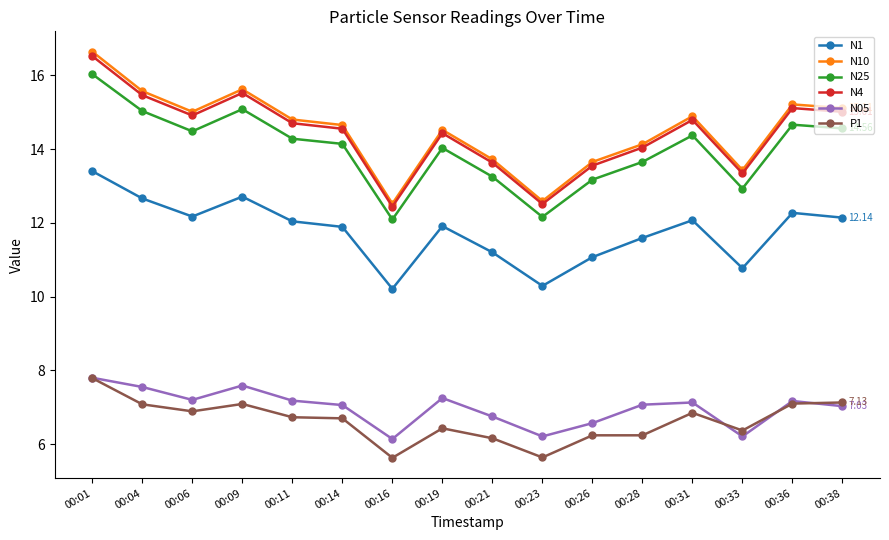

What value does the N25 series have at 00:06?

14.5